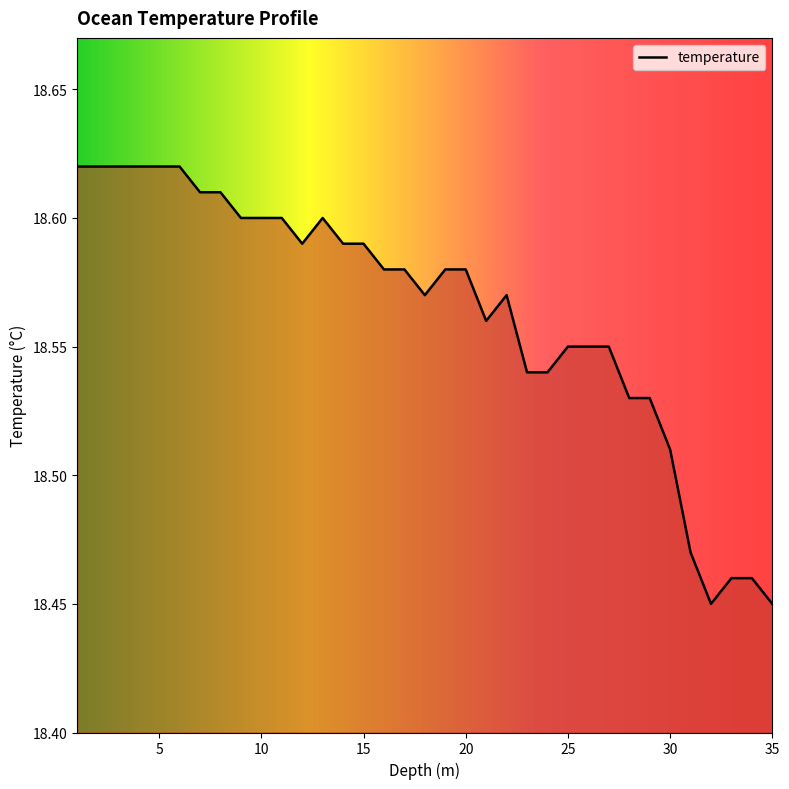

Reading right to left, transcribe all the data shown in this chart.

35.0=18.4	34.0=18.5	33.0=18.5	32.0=18.4	31.0=18.5	30.0=18.5	29.0=18.5	28.0=18.5	27.0=18.6	26.0=18.6	25.0=18.6	24.0=18.5	23.0=18.5	22.0=18.6	21.0=18.6	20.0=18.6	19.0=18.6	18.0=18.6	17.0=18.6	16.0=18.6	15.0=18.6	14.0=18.6	13.0=18.6	12.0=18.6	11.0=18.6	10.0=18.6	9.0=18.6	8.0=18.6	7.0=18.6	6.0=18.6	5.0=18.6	4.0=18.6	3.0=18.6	2.0=18.6	1.0=18.6